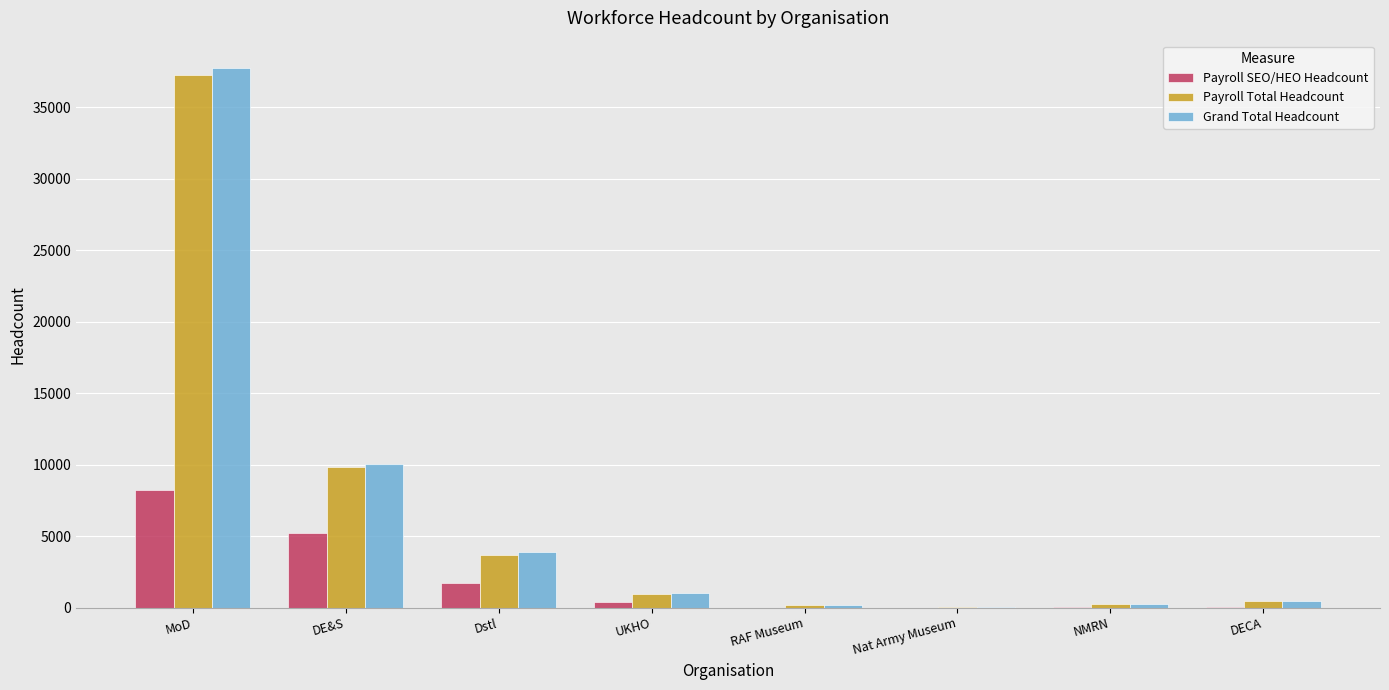

What is the sum of the Payroll SEO/HEO Headcount values at Dstl and NMRN?

1754